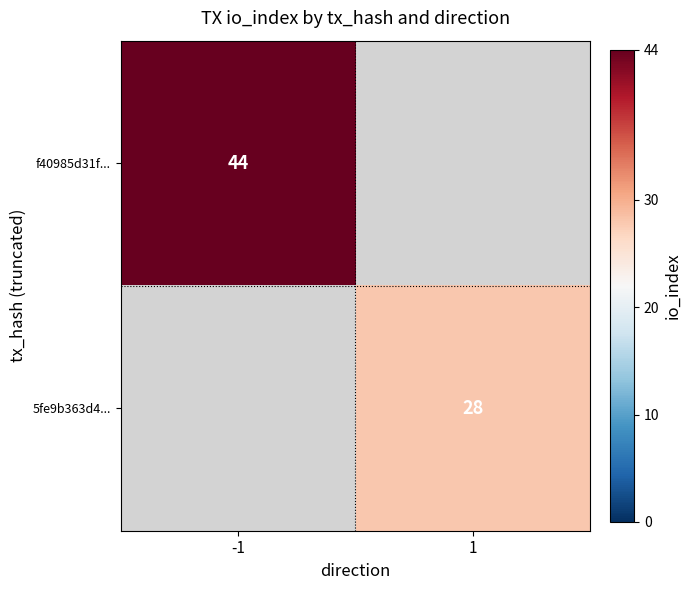

The value of f40985d31f... at -1 is 44. True or false?

True